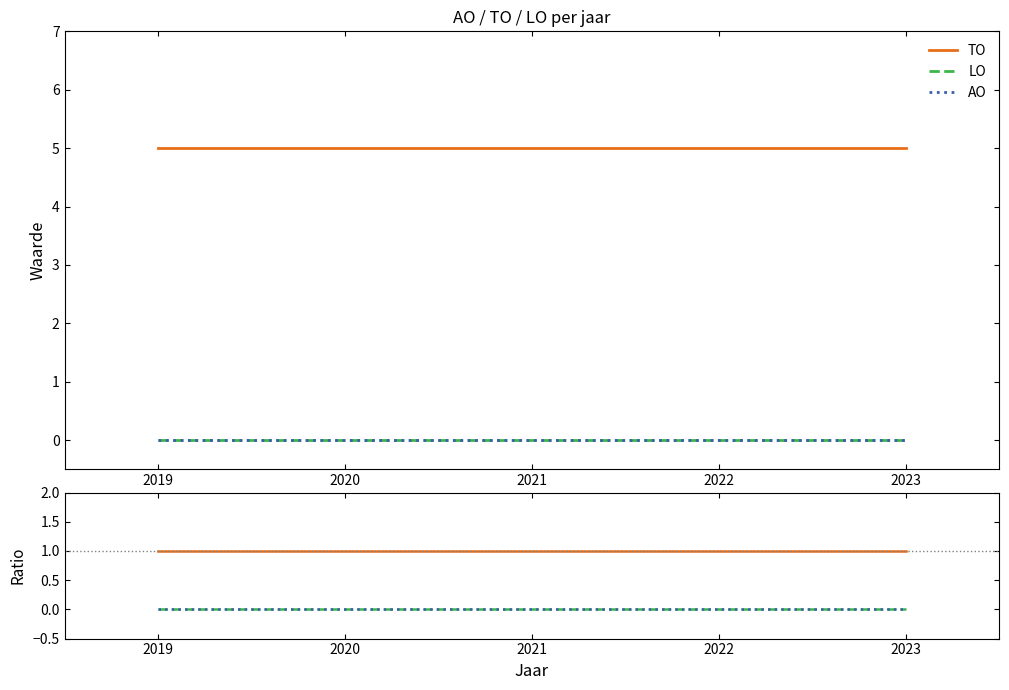

What is the spread (max minus min) of values at 2021?

1